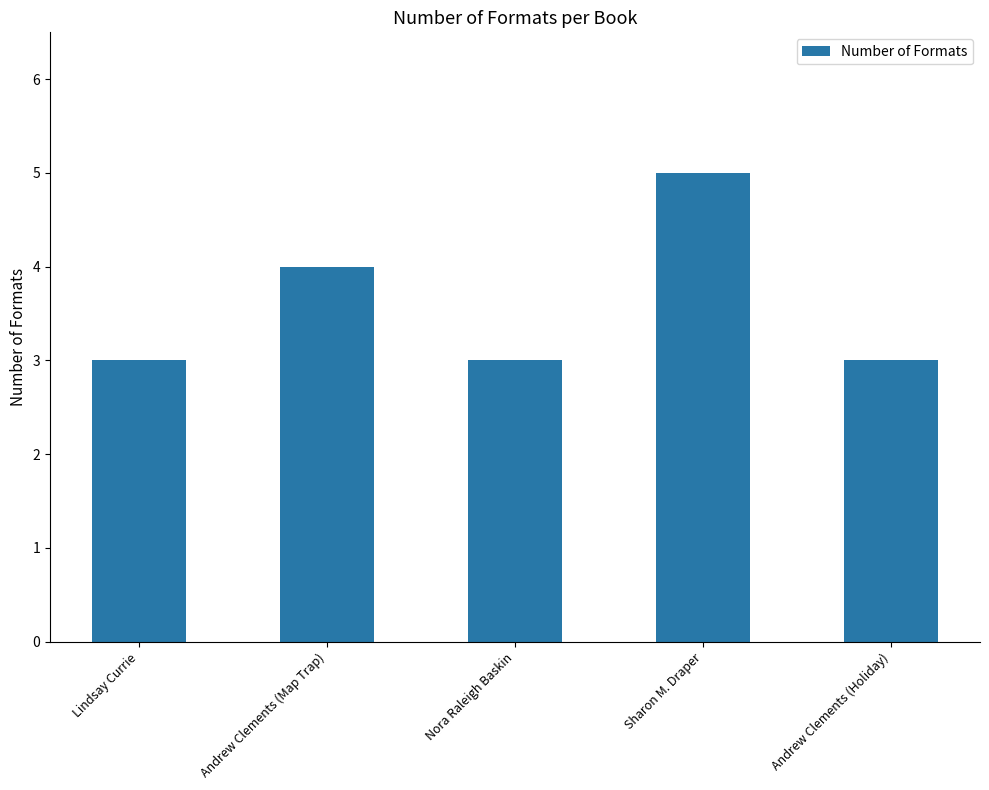

How many values are between 3 and 4?

4